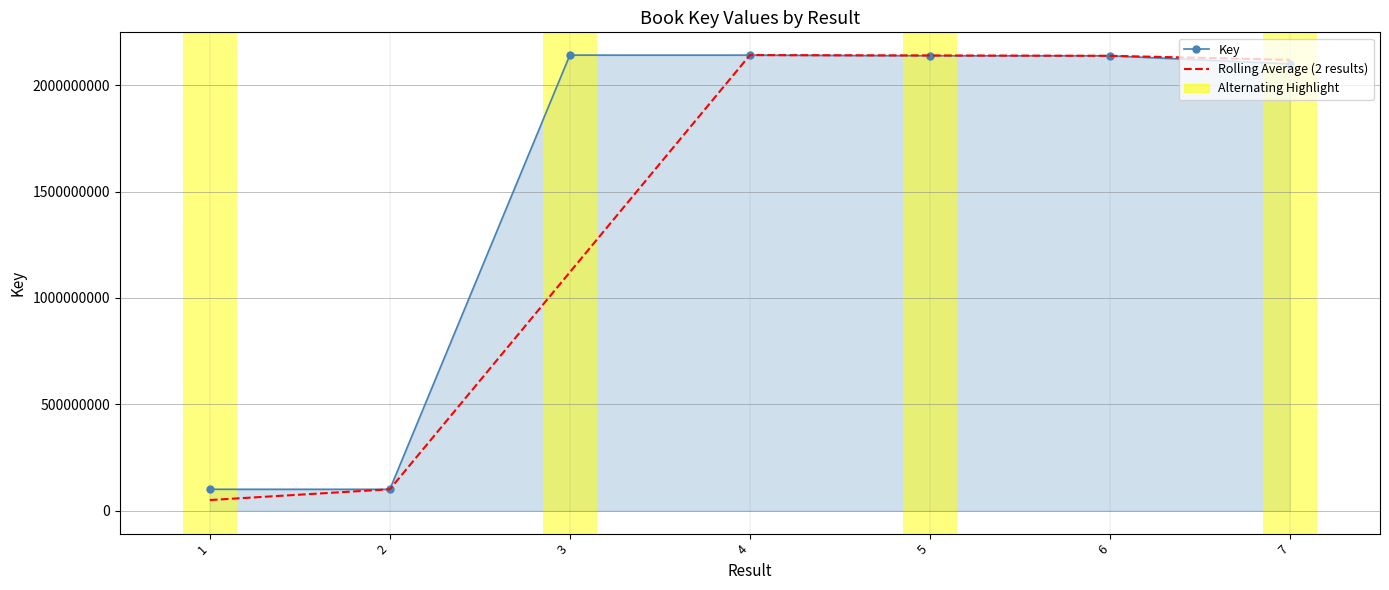

Between 2 and 7, which series saw the biggest shift?

Rolling Average (2 results)